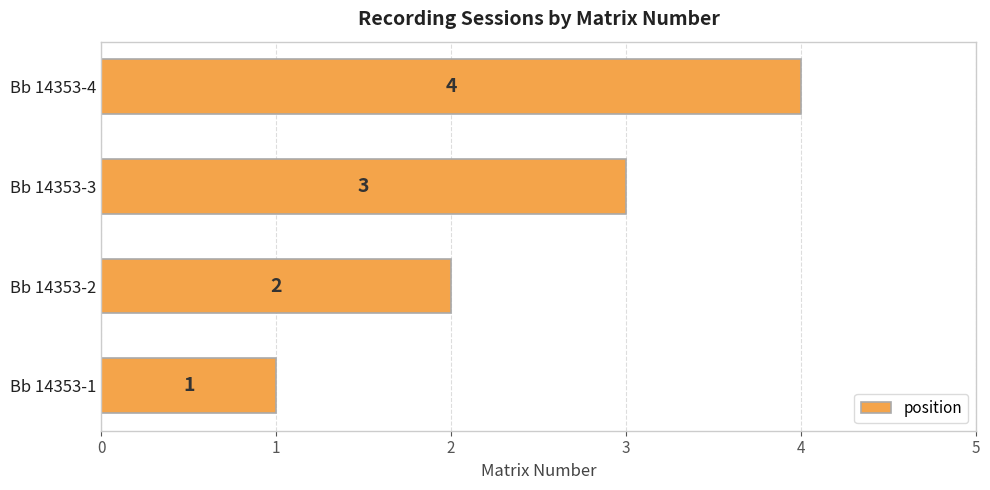

What is the ratio of the value at Bb 14353-3 to the value at Bb 14353-2?

1.5